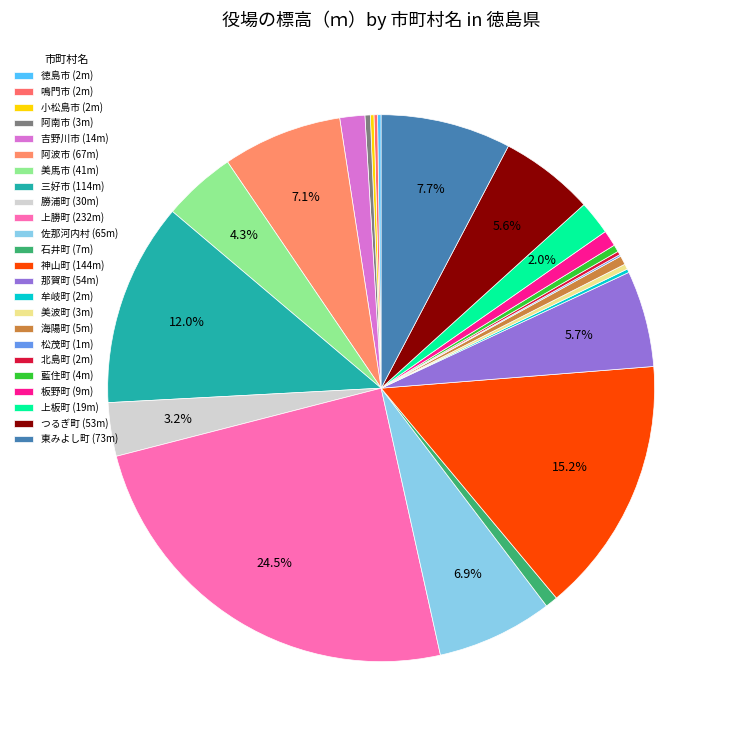

True or false: 石井町 accounts for 11% of the total.

False